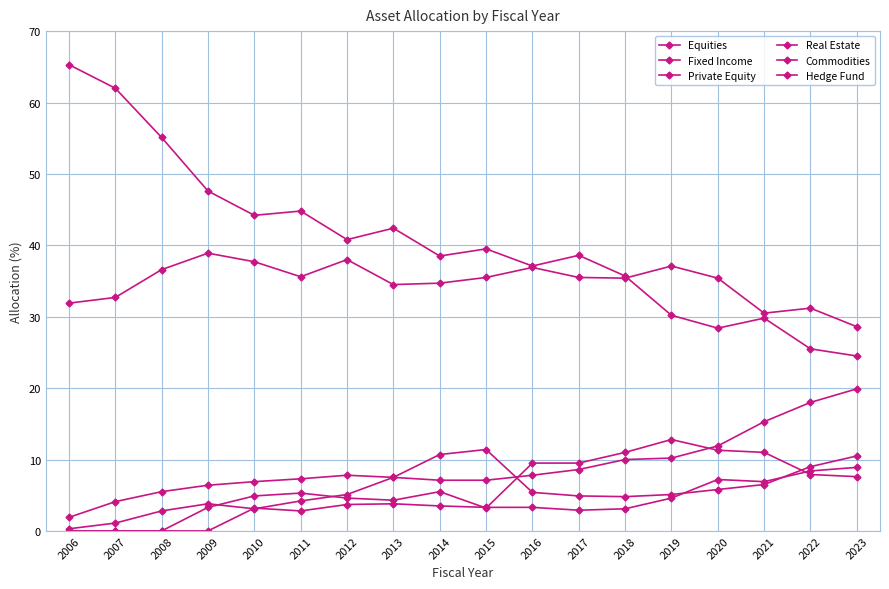

Where is the first local maximum for Commodities?

2011